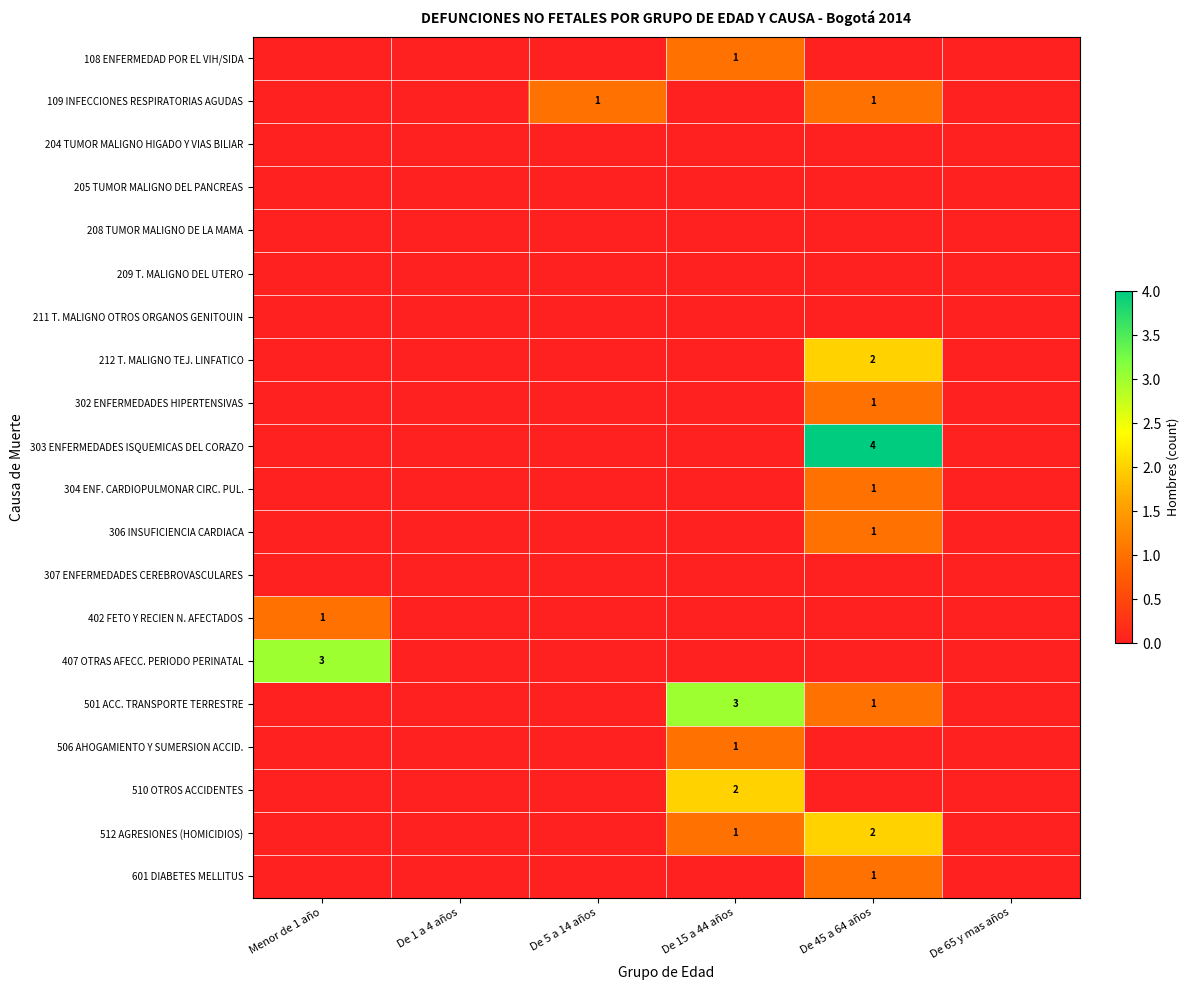

The value of 512 AGRESIONES (HOMICIDIOS) at De 15 a 44 años is 1. True or false?

True